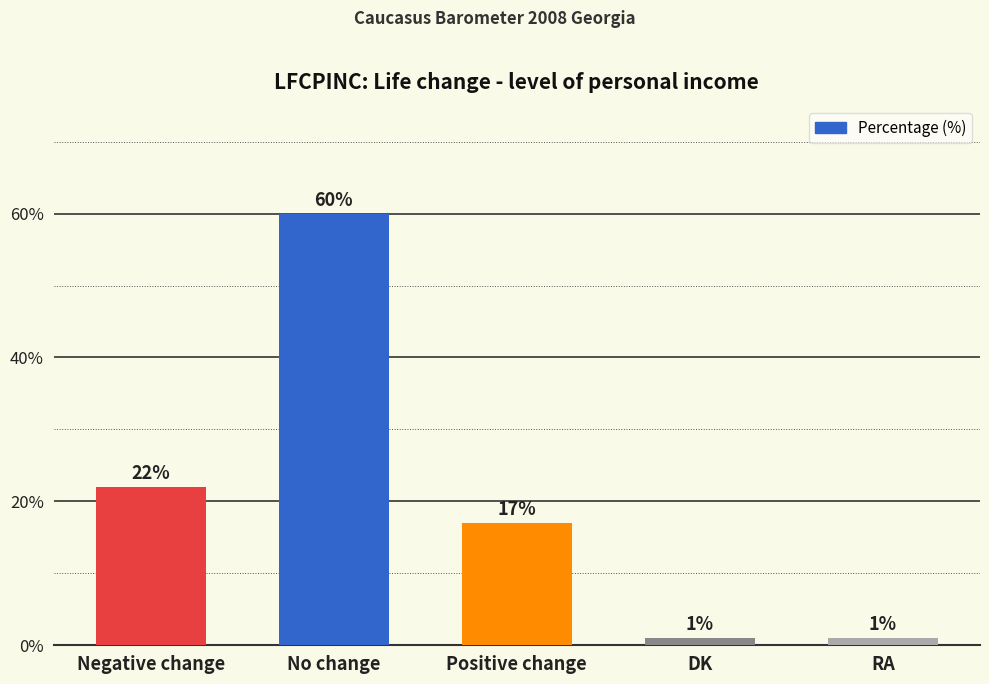

At which category does the chart reach its peak across all series?

No change